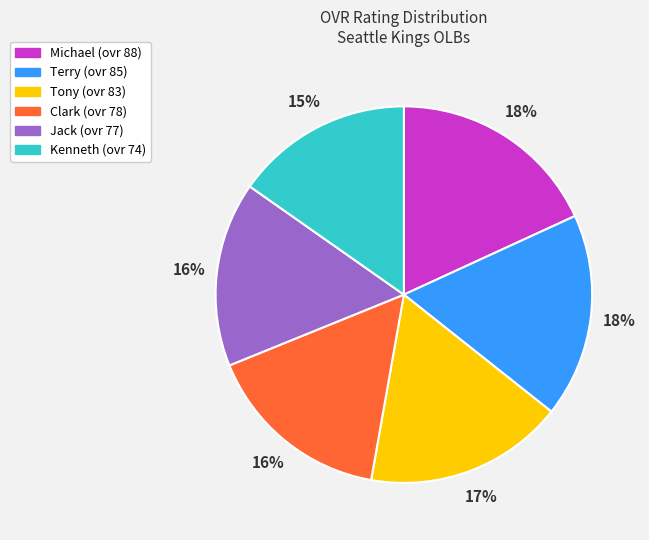

To the nearest percent, what is the average slice percentage?

17%